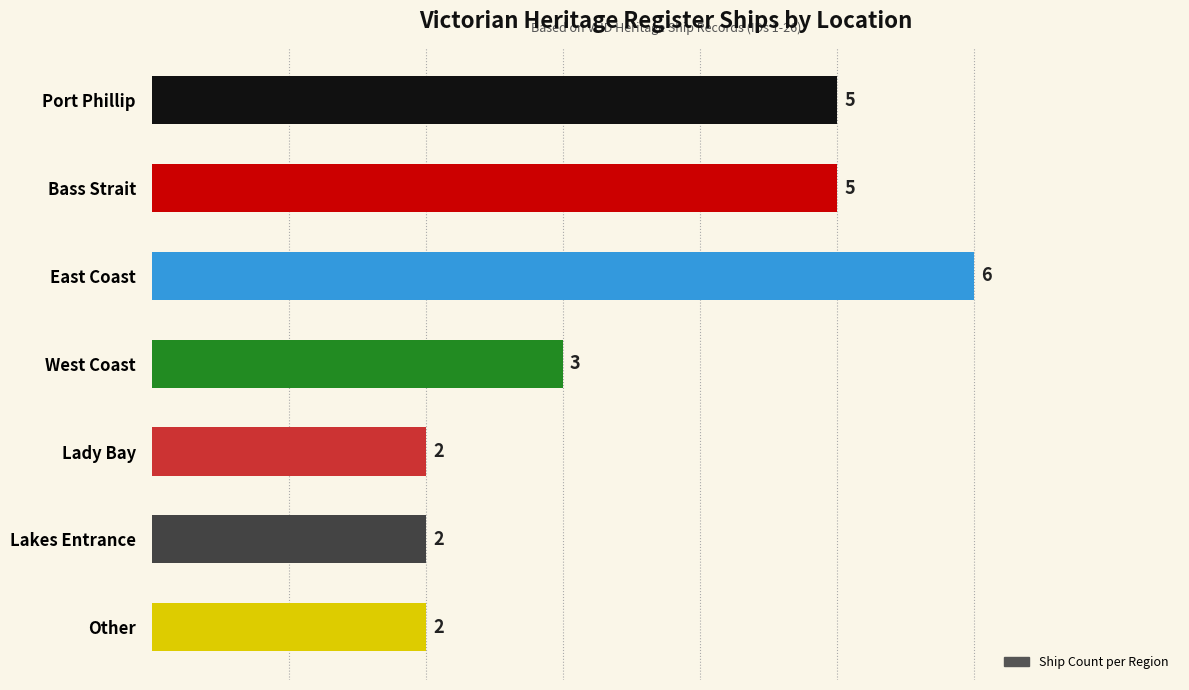

How many values are between 2 and 5?

6